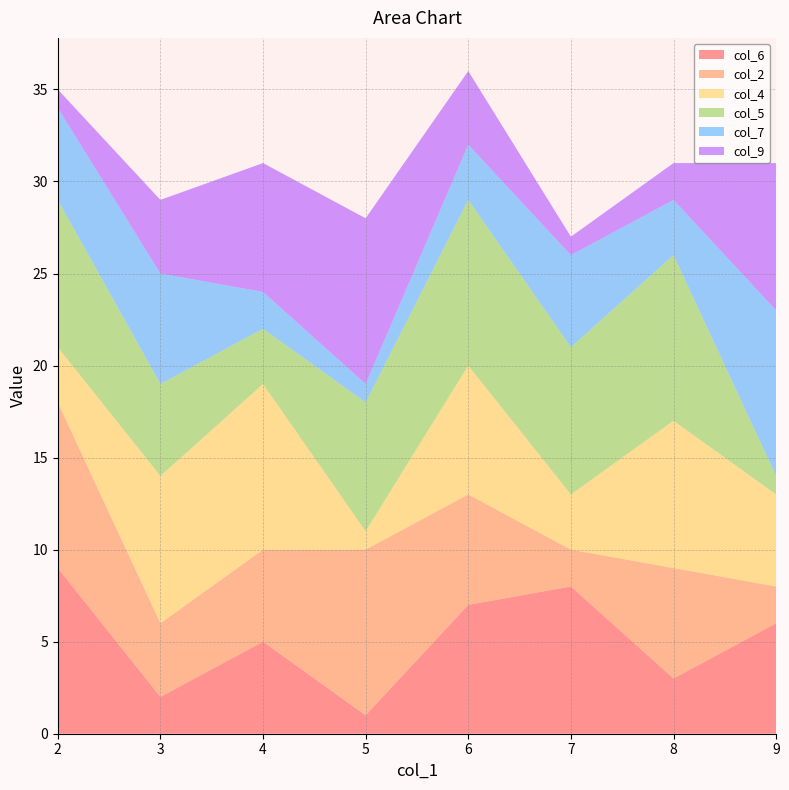

Reading left to right, extract all data points from this chart.

col_6: 2=9	3=2	4=5	5=1	6=7	7=8	8=3	9=6
col_2: 2=9	3=4	4=5	5=9	6=6	7=2	8=6	9=2
col_4: 2=3	3=8	4=9	5=1	6=7	7=3	8=8	9=5
col_5: 2=8	3=5	4=3	5=7	6=9	7=8	8=9	9=1
col_7: 2=5	3=6	4=2	5=1	6=3	7=5	8=3	9=9
col_9: 2=1	3=4	4=7	5=9	6=4	7=1	8=2	9=8